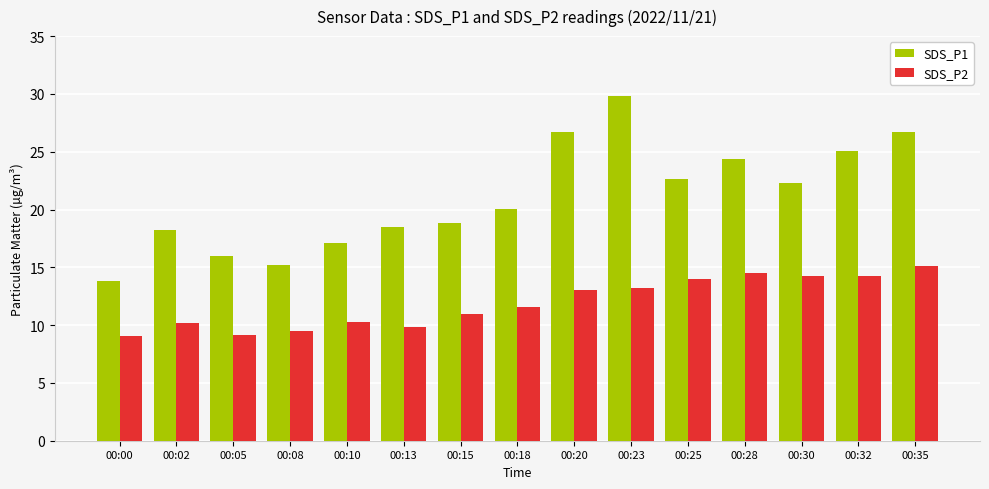

Which series has the largest range (max minus min)?

SDS_P1